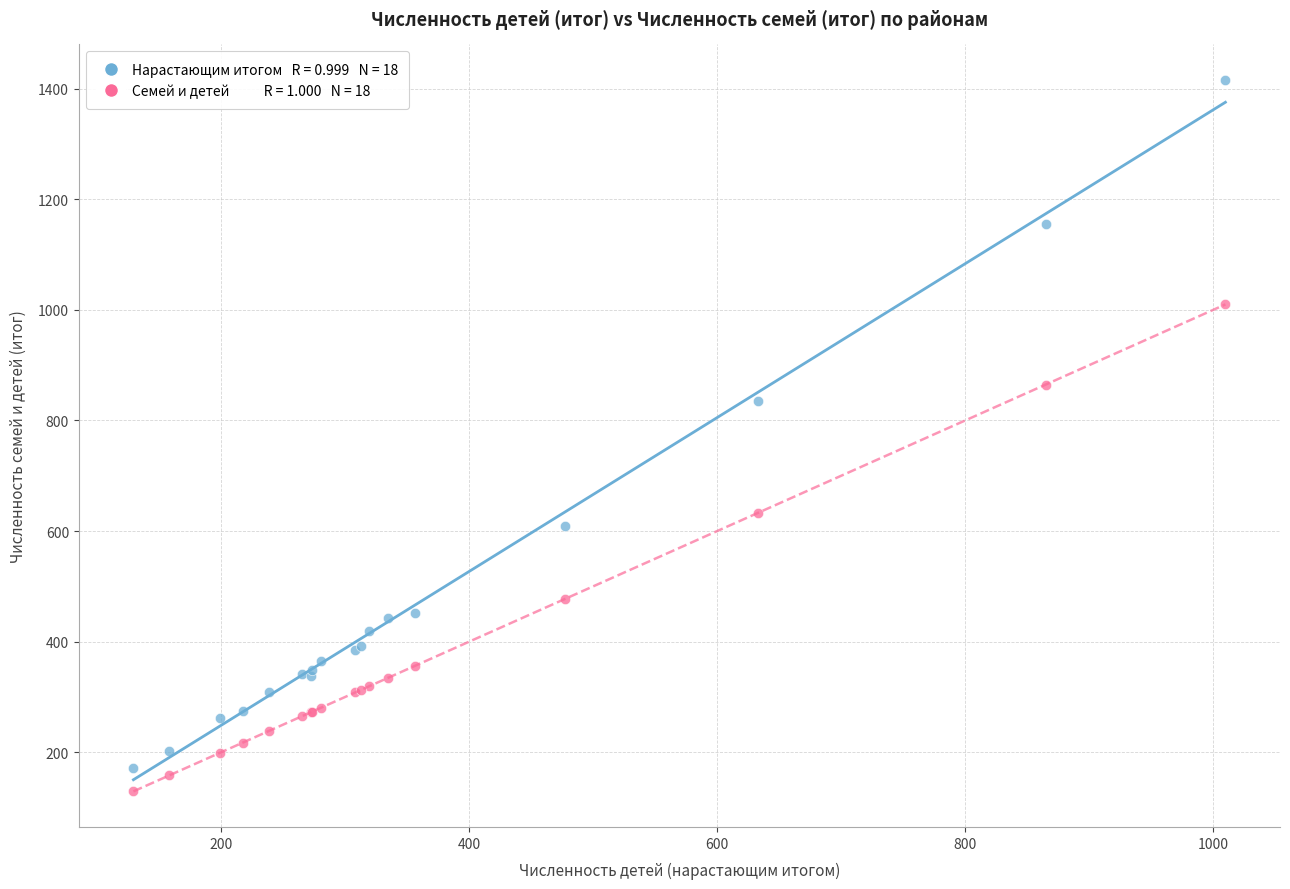

Across all series, what Y value is closest to 772?

835